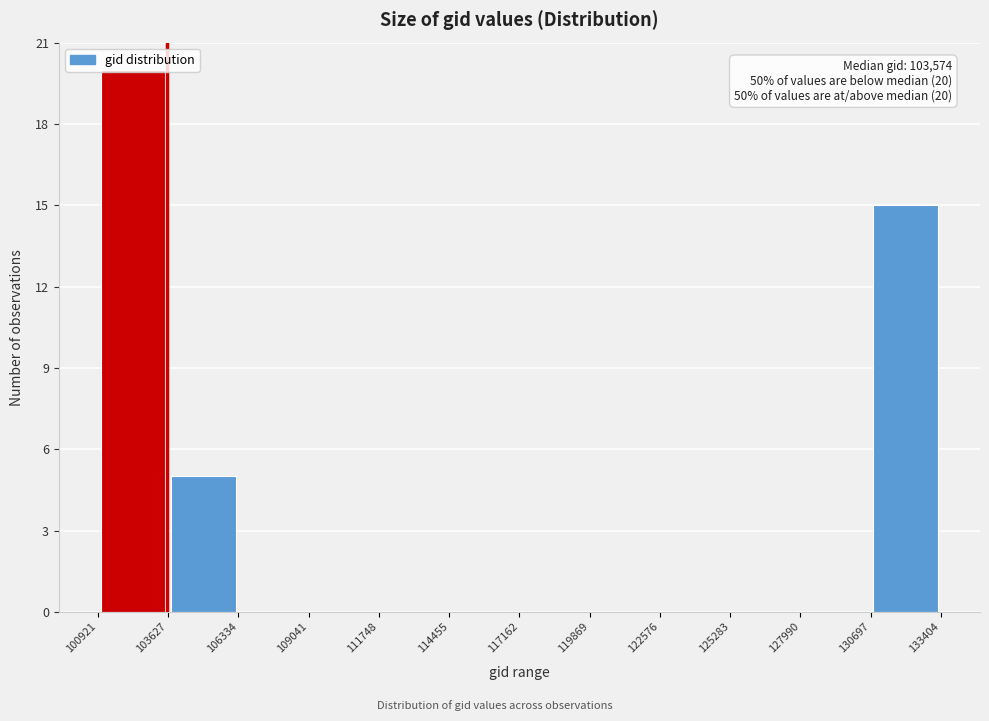

Which range on the x-axis has the tallest bar?

100921 to 103627